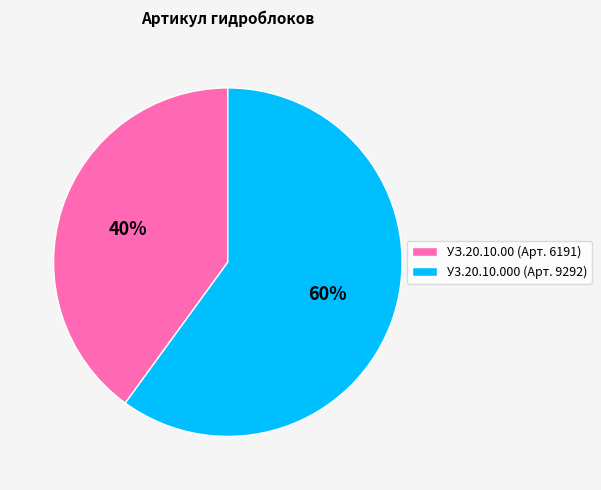

True or false: У3.20.10.000 (Арт. 9292) accounts for 60% of the total.

True